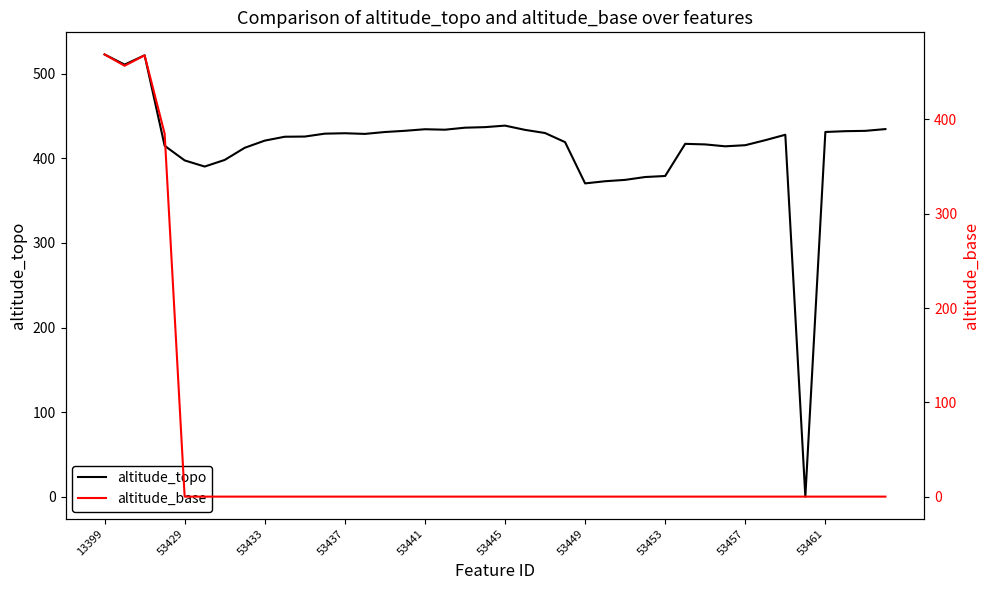

Which category has the highest value in the altitude_base series?

13399